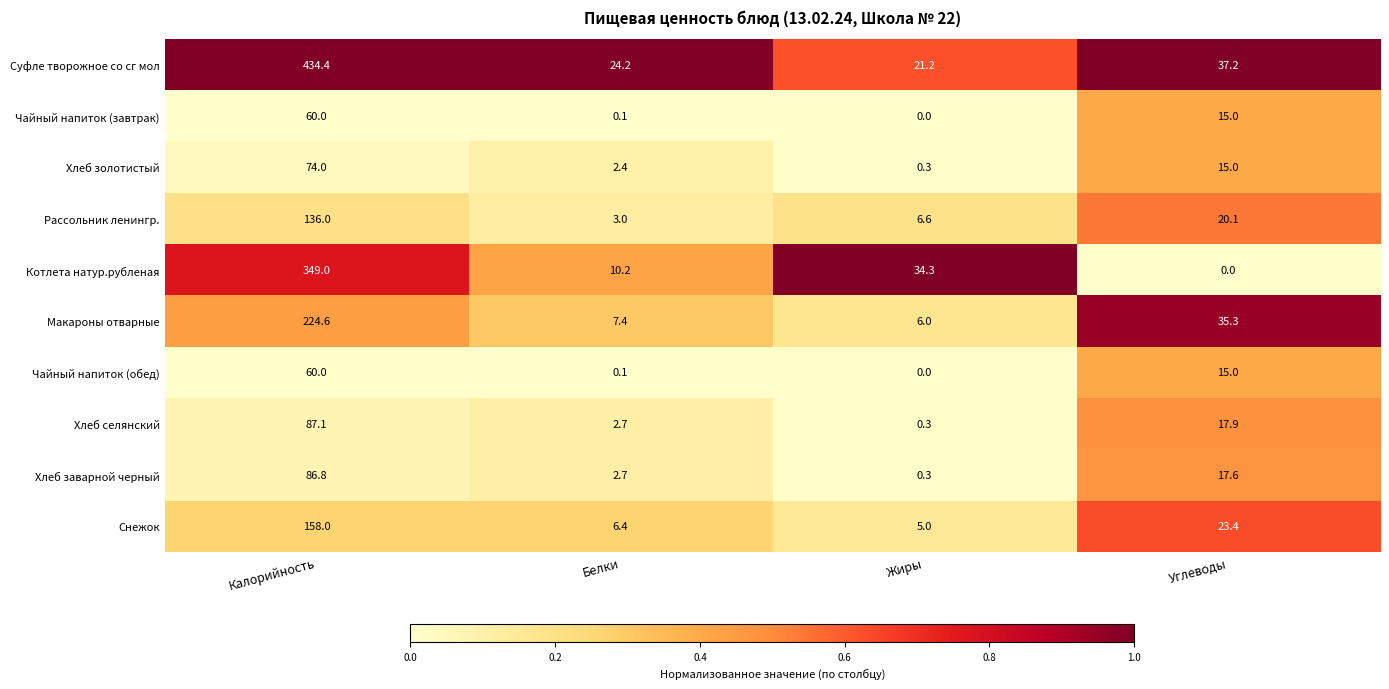

Rank the categories by Хлеб заварной черный value from lowest to highest.

Жиры, Белки, Углеводы, Калорийность